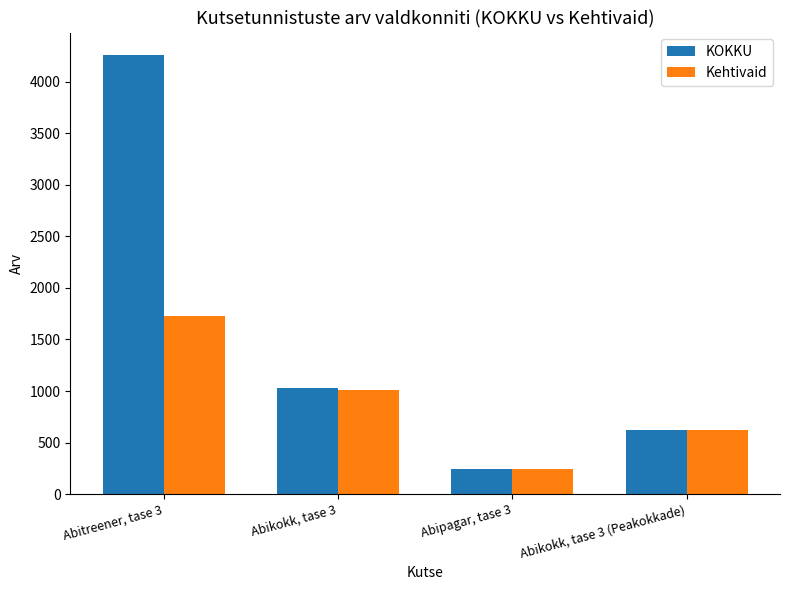

What is the greatest value displayed?

4264